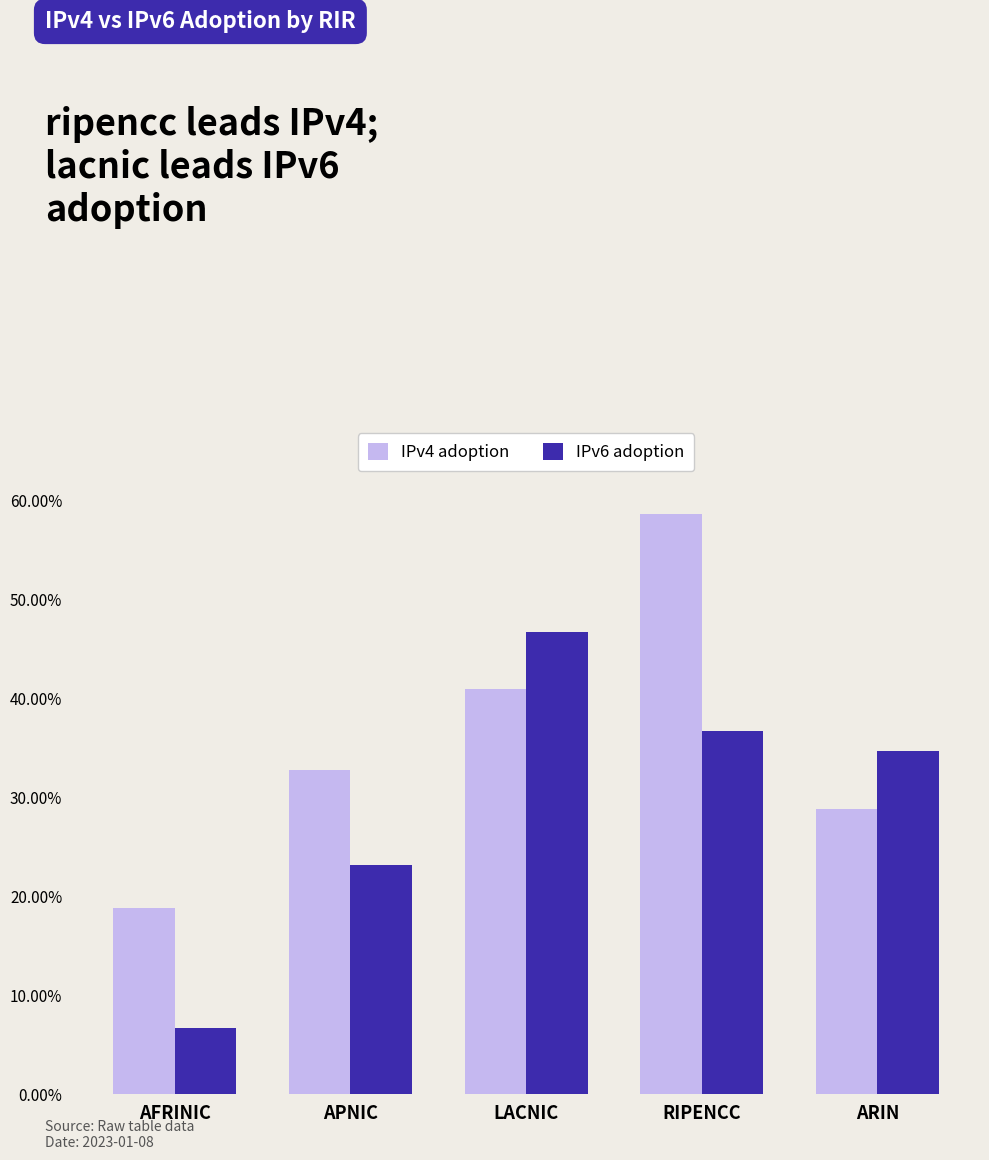

The IPv4 adoption series shows 0.2 at AFRINIC. True or false?

True